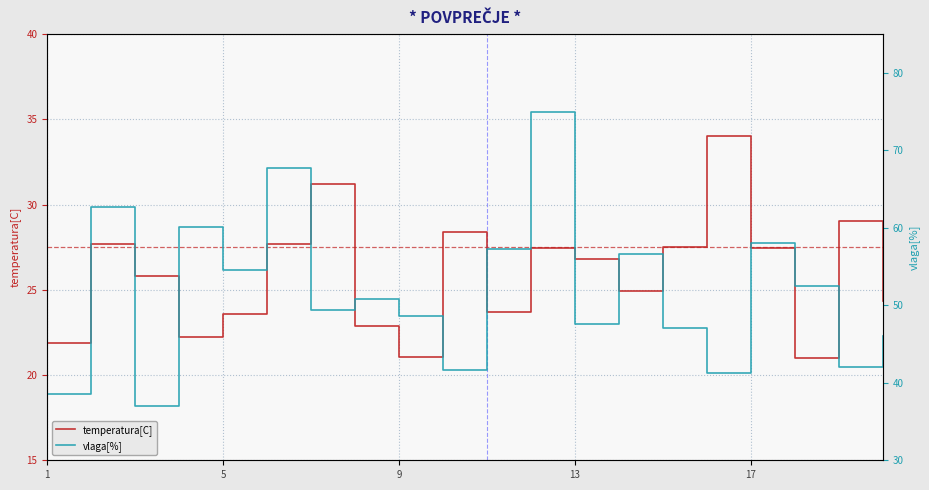

How many values in the temperatura[C] series exceed 26?

10